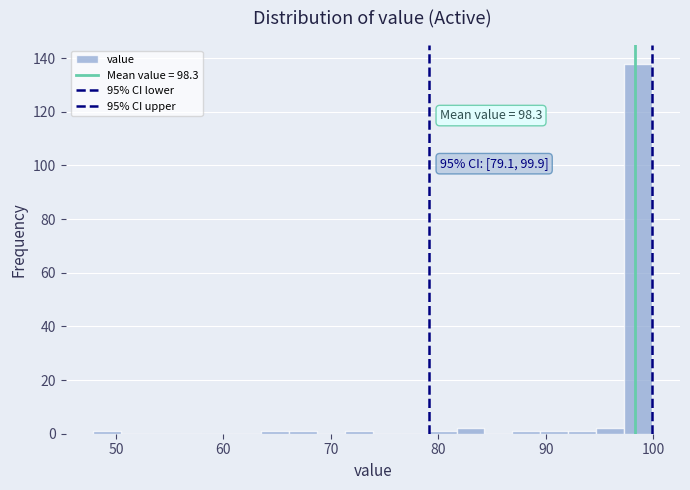

Read against the x-axis, roughly where is the centre of the tallest bar?

99